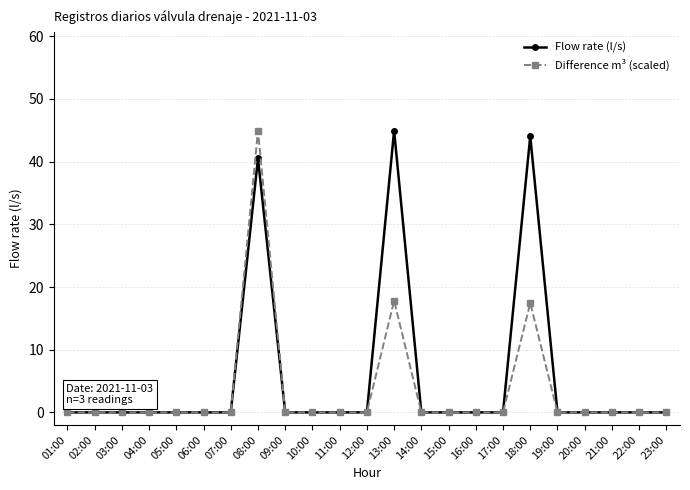

What is the value of the Flow rate (l/s) point at the 18th from the left?

44.1